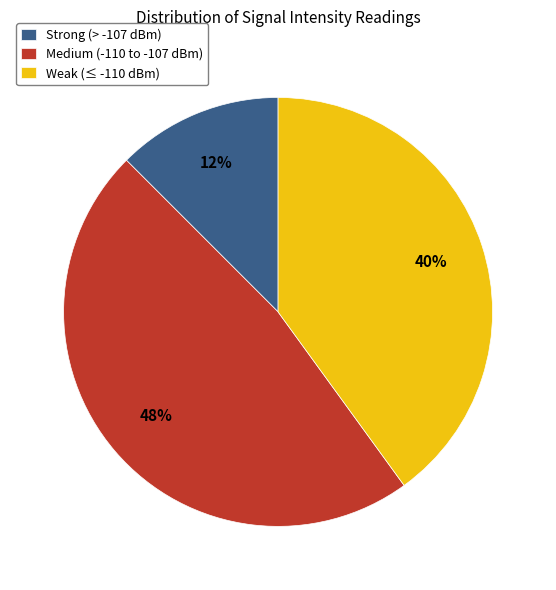

To the nearest percent, what percentage of the pie is Weak (≤ -110 dBm)?

40%